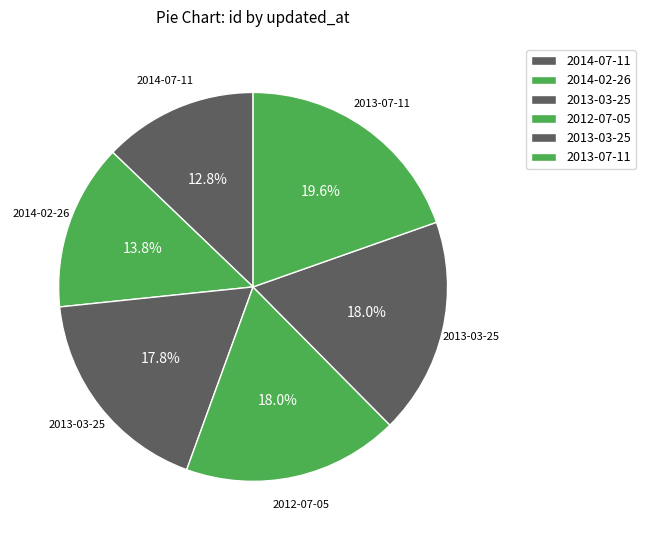

What is the largest slice in the pie chart?

2013-07-11